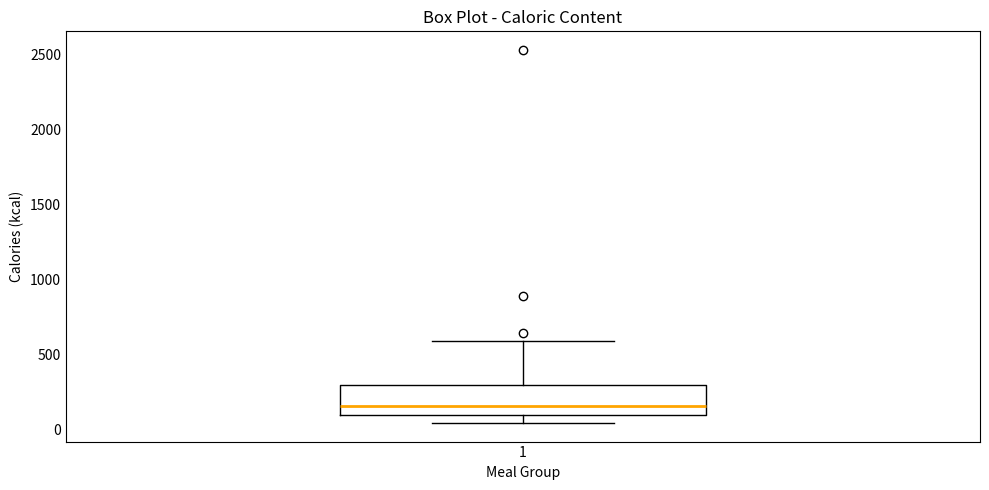

Transcribe this box plot: give where the median line is, the range the box spans, and where the two whiskers end, as read against the y-axis. The values are not printed on the chart, so give them approximately, as read against the axis.

median 150, box 100 to 300, whiskers 50 to 600